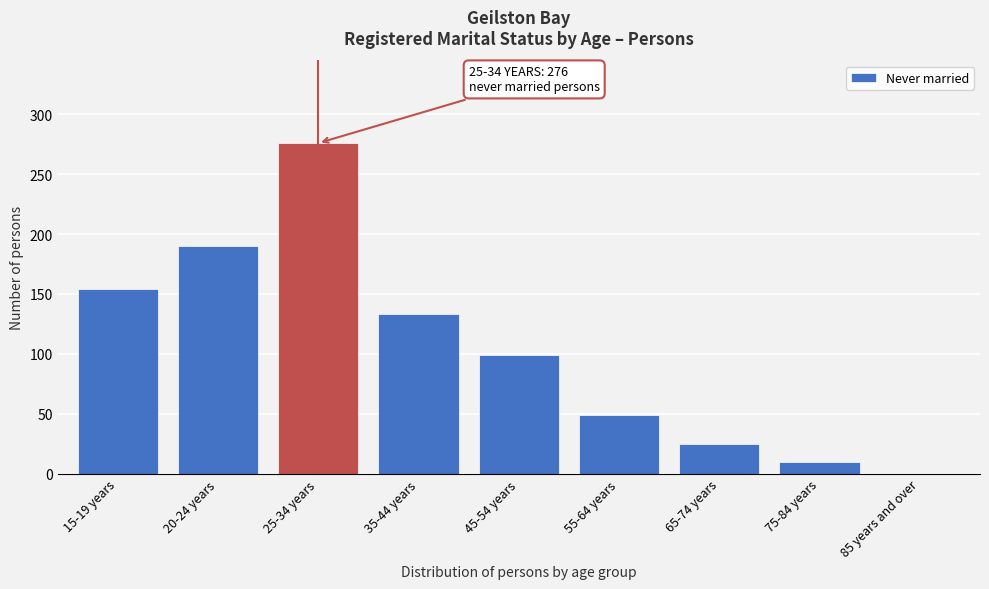

Reading left to right, transcribe all the data shown in this chart.

15-19 years=154	20-24 years=190	25-34 years=276	35-44 years=133	45-54 years=99	55-64 years=49	65-74 years=25	75-84 years=10	85 years and over=0